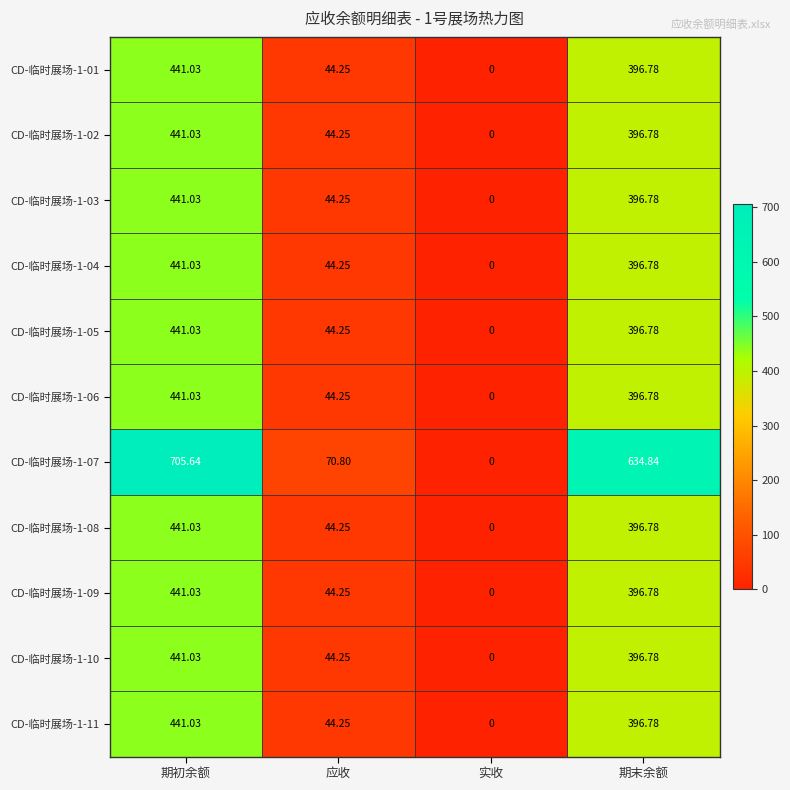

At which label does CD-临时展场-1-04 reach its minimum?

实收